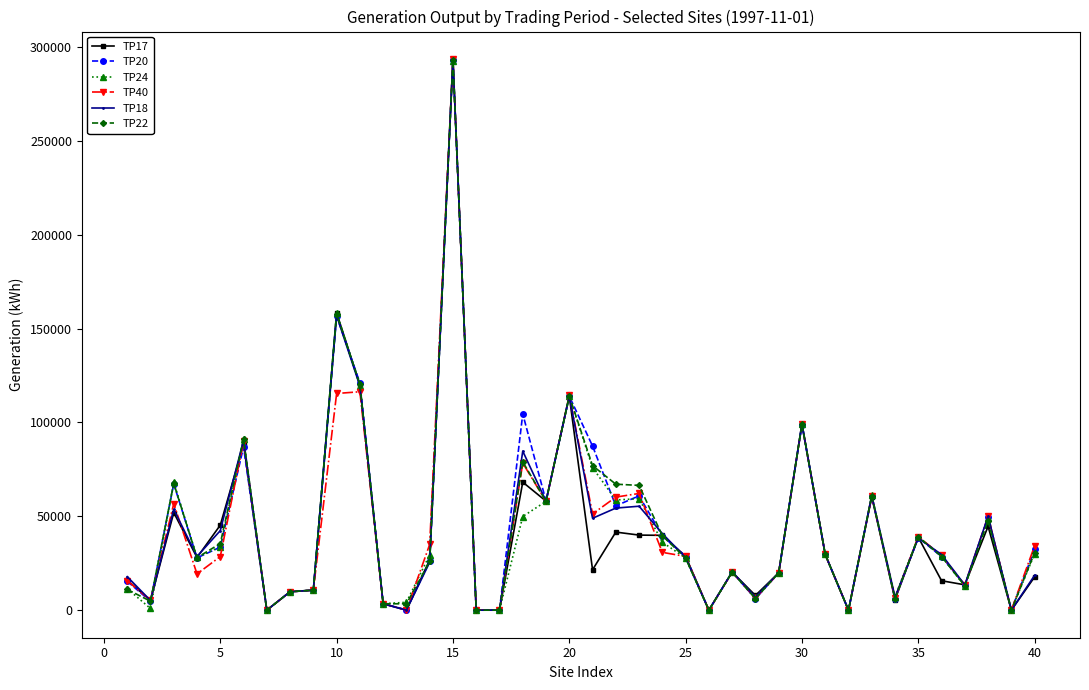

Which series has the widest spread of values?

TP17